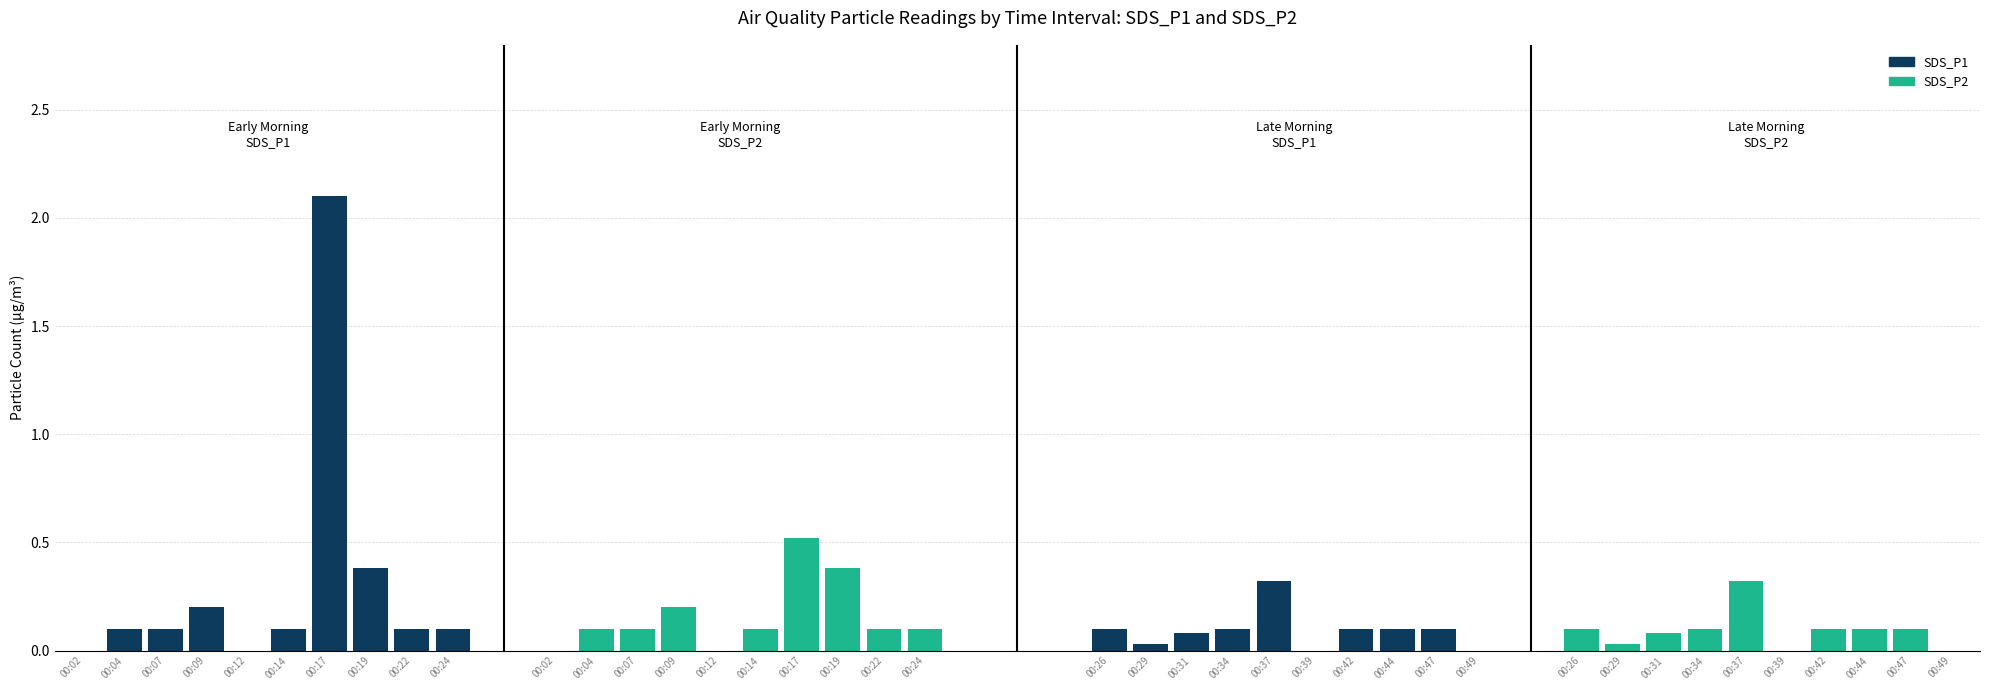

Is it true that SDS_P2 equals 0.2 at 00:09?

True